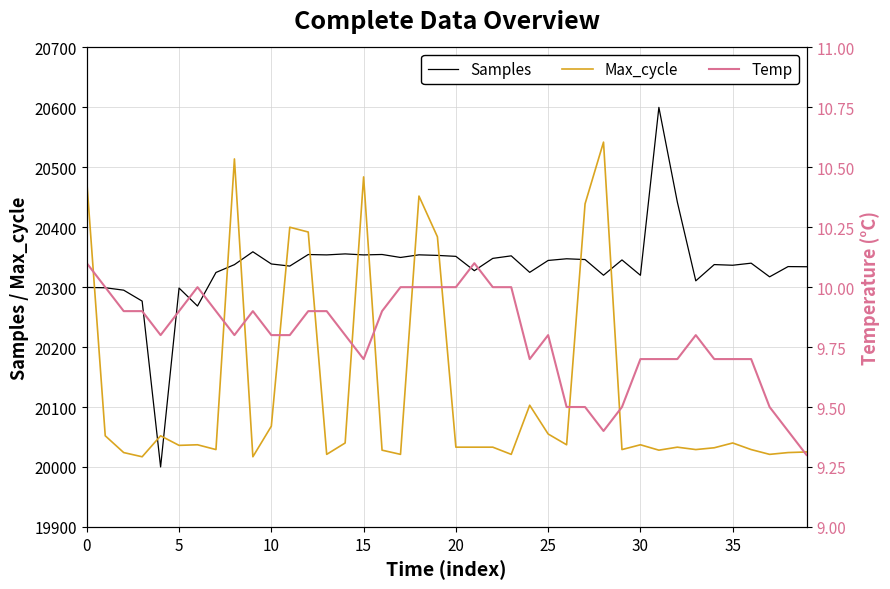

Between 15 and 23, which series saw the biggest shift?

Max_cycle